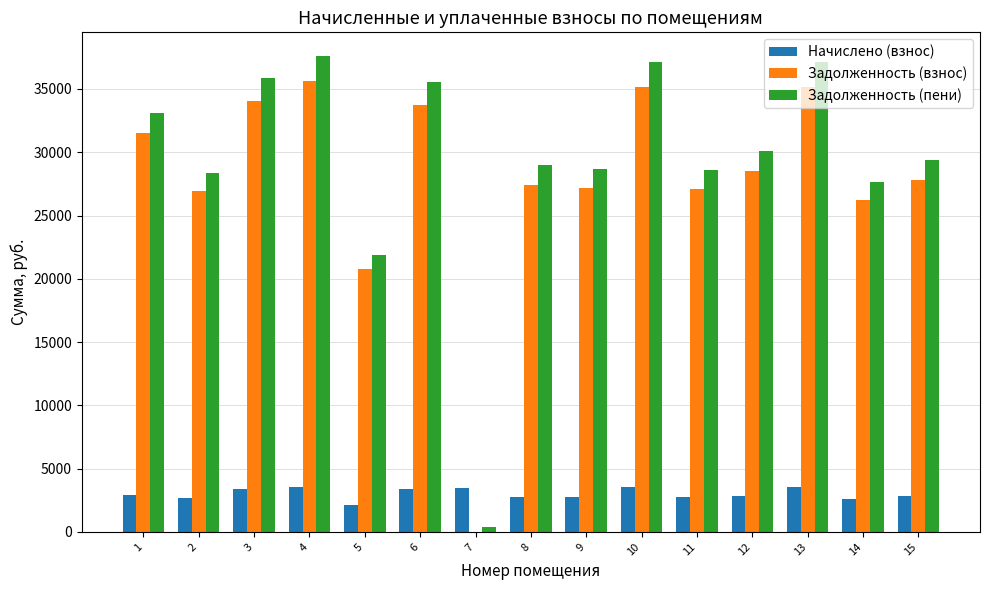

What is the spread (max minus min) of values at 15?

26553.8